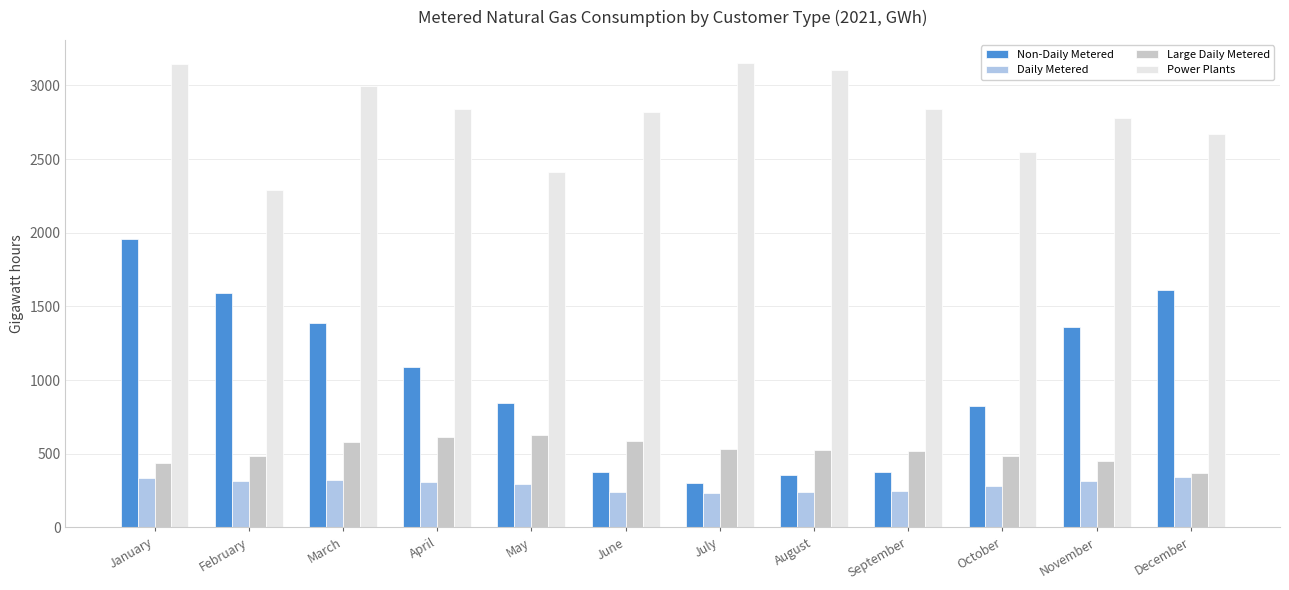

Rank the series at May from highest to lowest value.

Power Plants, Non-Daily Metered, Large Daily Metered, Daily Metered